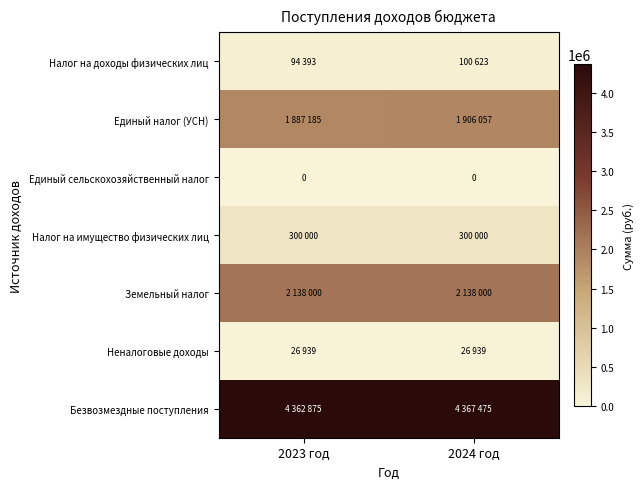

True or false: Единый сельскохозяйственный налог has a value of 0 at 2024 год.

True